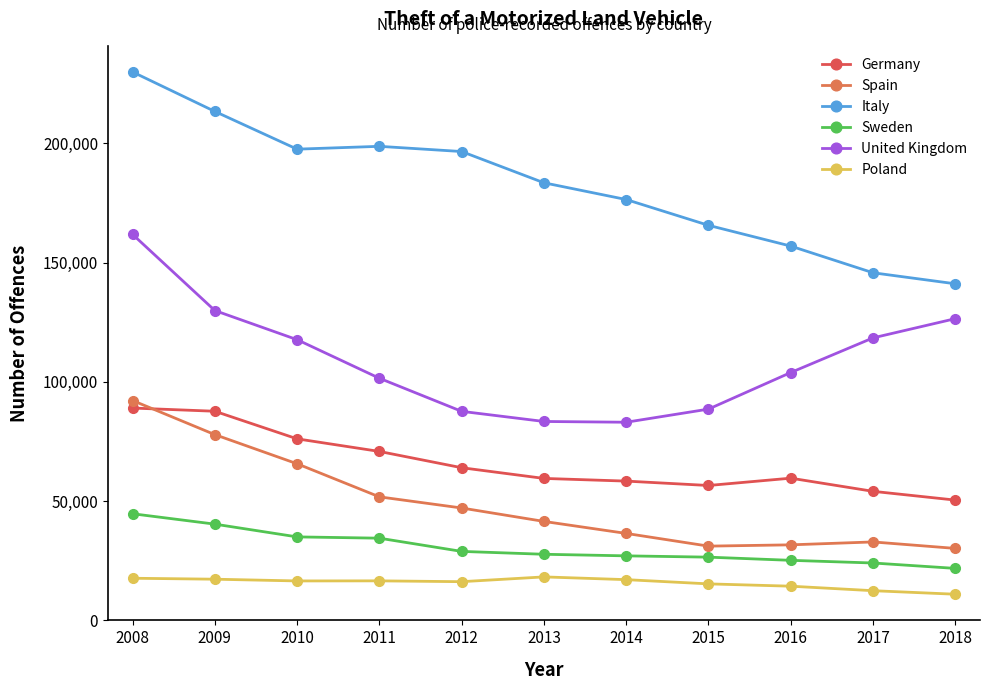

What is the greatest value displayed?

229961